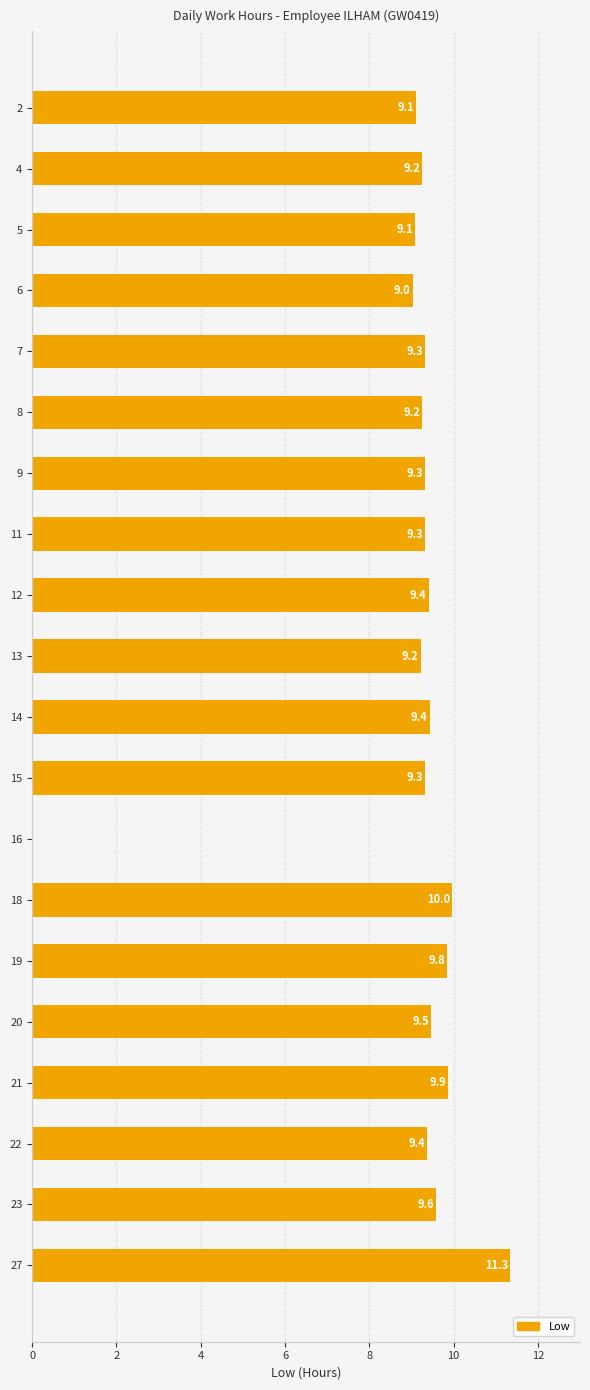

What is the maximum value shown in the chart?

11.3